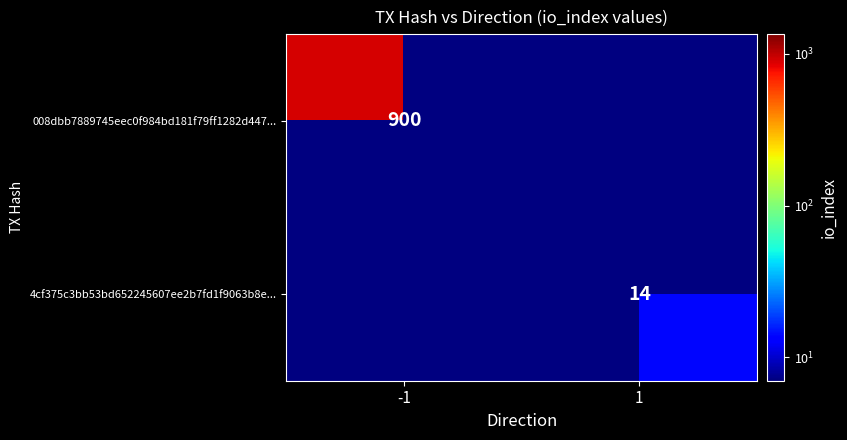

Which category has the lowest value across all series?

1